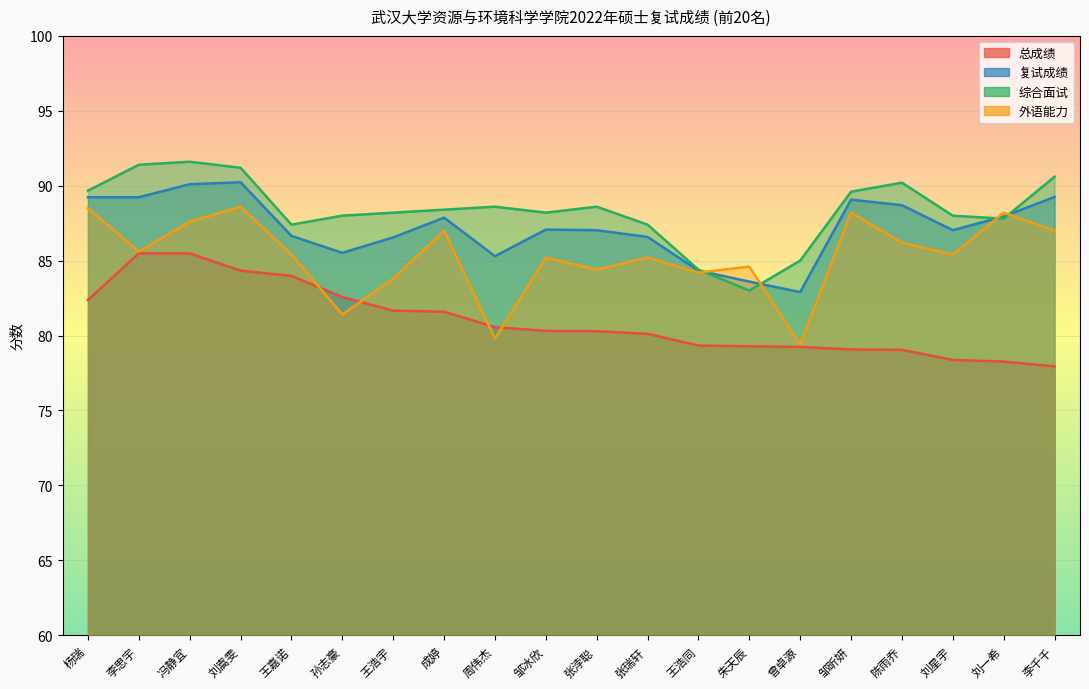

Where does the 复试成绩 series first go above 87?

杨瑞